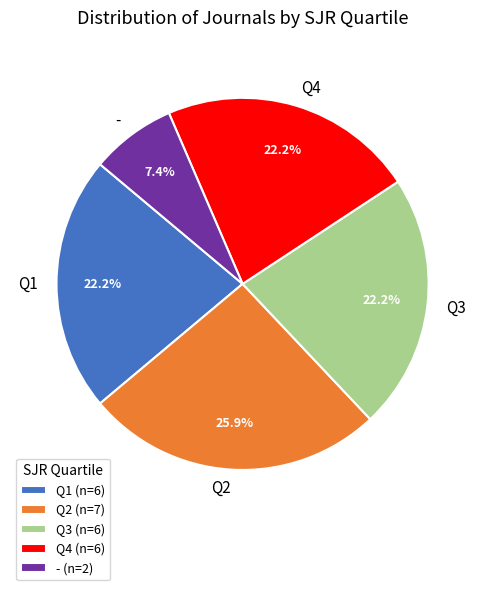

Approximately how many times larger is the value at Q1 compared to Q3?

1.0